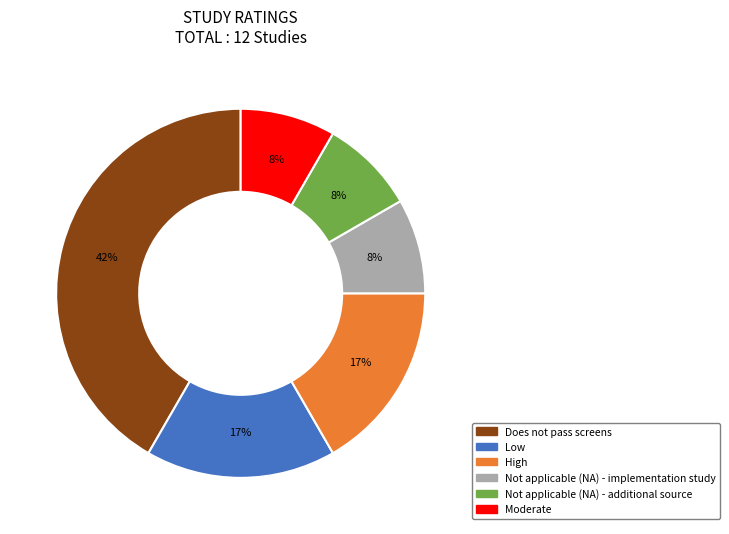

How many slices are in this pie chart?

6